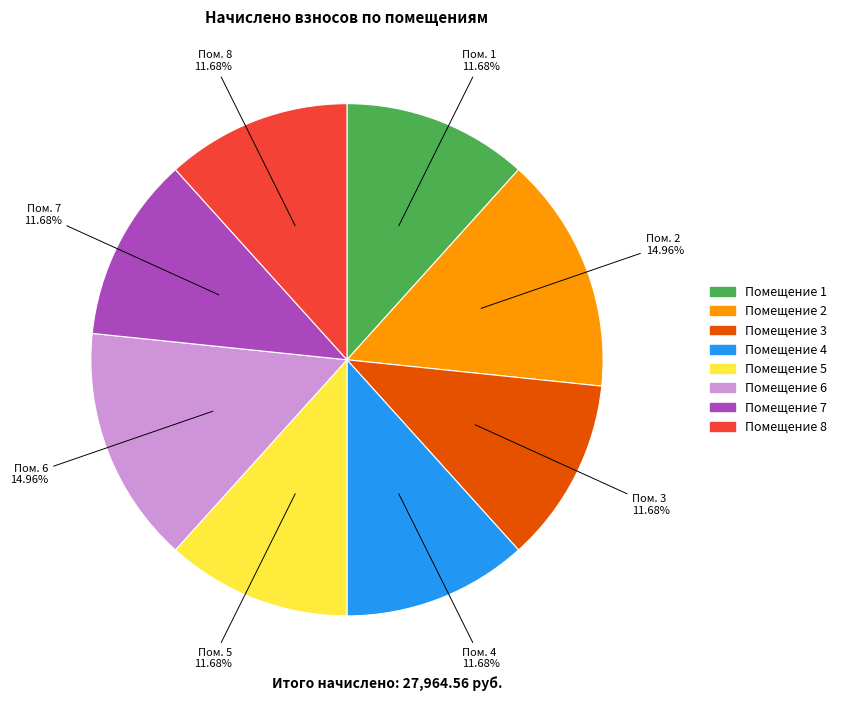

How many slices are in this pie chart?

8